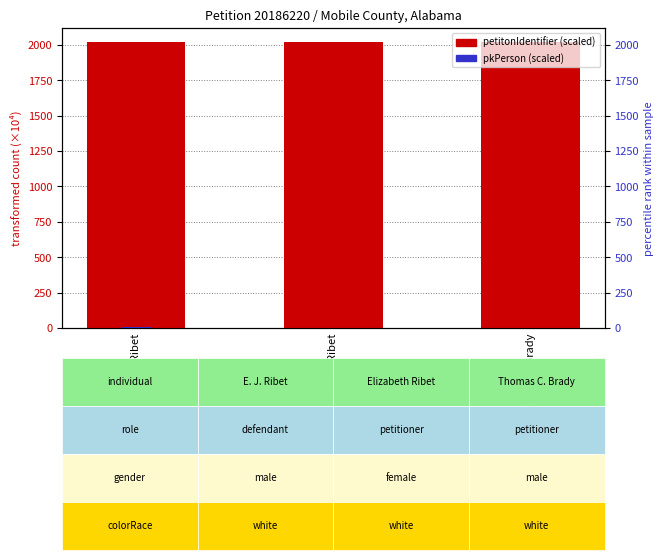

What is the sum of all petitonIdentifier (scaled) values?

6055.9